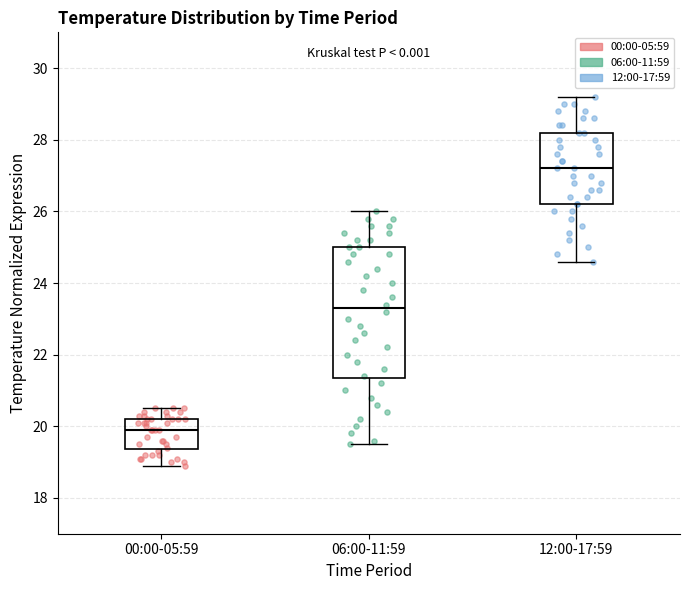

Which box's median line is the lowest?

00:00-05:59